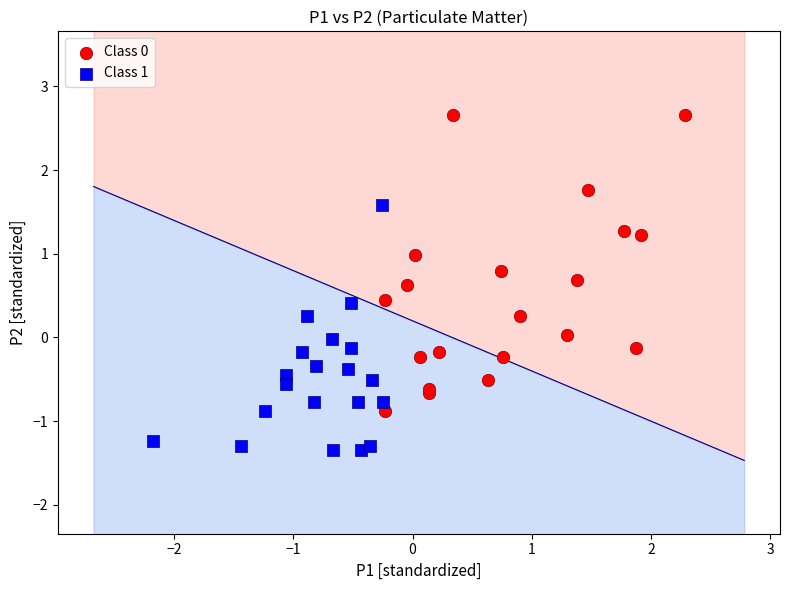

Which series contains the lowest Y value?

Class 1